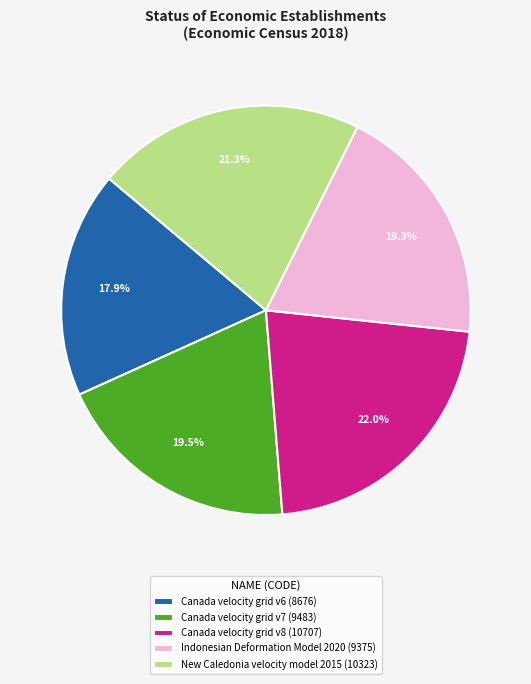

Do Canada velocity grid v8 and New Caledonia velocity model 2015 together represent more than half of the pie?

No